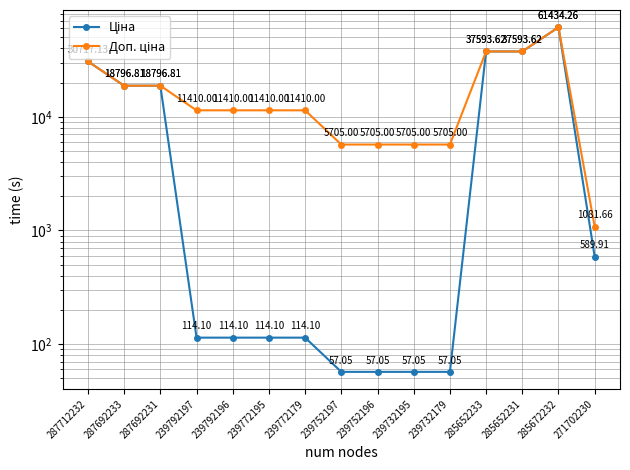

Reading left to right, list all the values displayed in this chart.

Ціна: 287712232=30717.1	287692233=18796.8	287692231=18796.8	239792197=114.1	239792196=114.1	239772195=114.1	239772179=114.1	239752197=57.0	239752196=57.0	239732195=57.0	239732179=57.0	285652233=37593.6	285652231=37593.6	285672232=61434.3	271702230=589.9
Доп. ціна: 287712232=30717.1	287692233=18796.8	287692231=18796.8	239792197=11410.0	239792196=11410.0	239772195=11410.0	239772179=11410.0	239752197=5705.0	239752196=5705.0	239732195=5705.0	239732179=5705.0	285652233=37593.6	285652231=37593.6	285672232=61434.3	271702230=1081.7